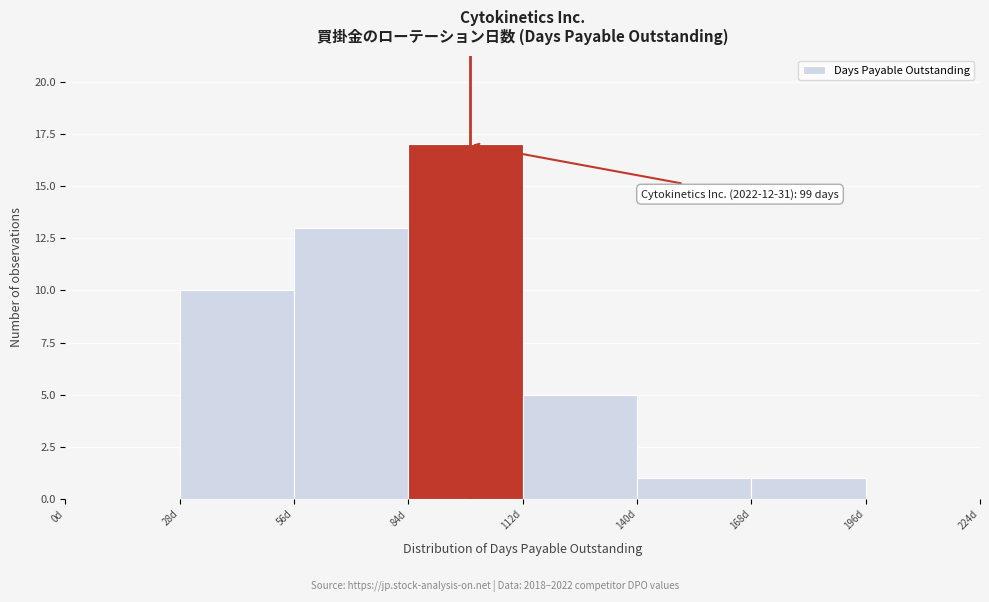

Over which range of the x-axis is the bar tallest?

84 to 112